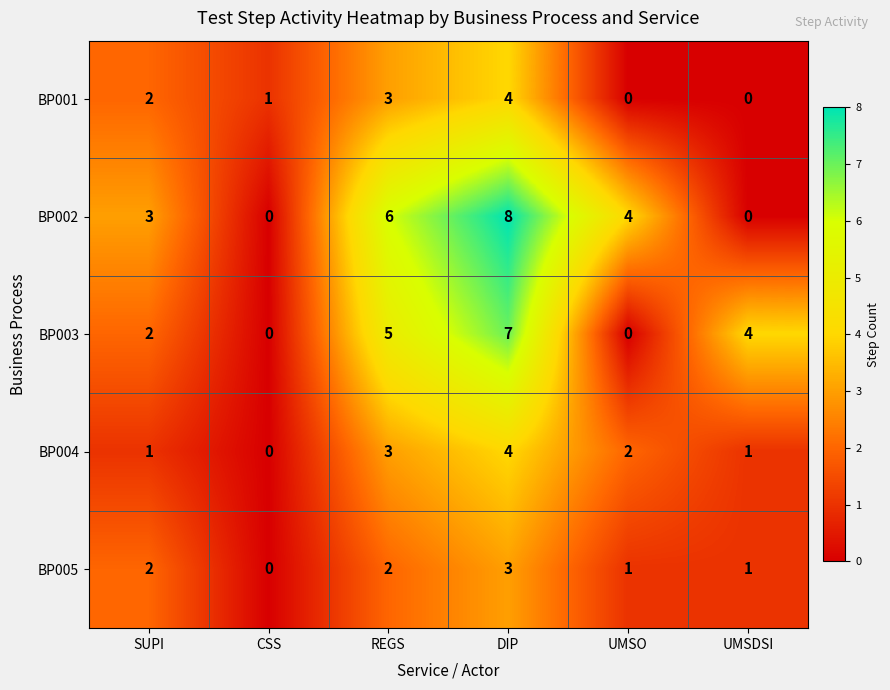

Count the BP001 values in the range 0 to 3.

5